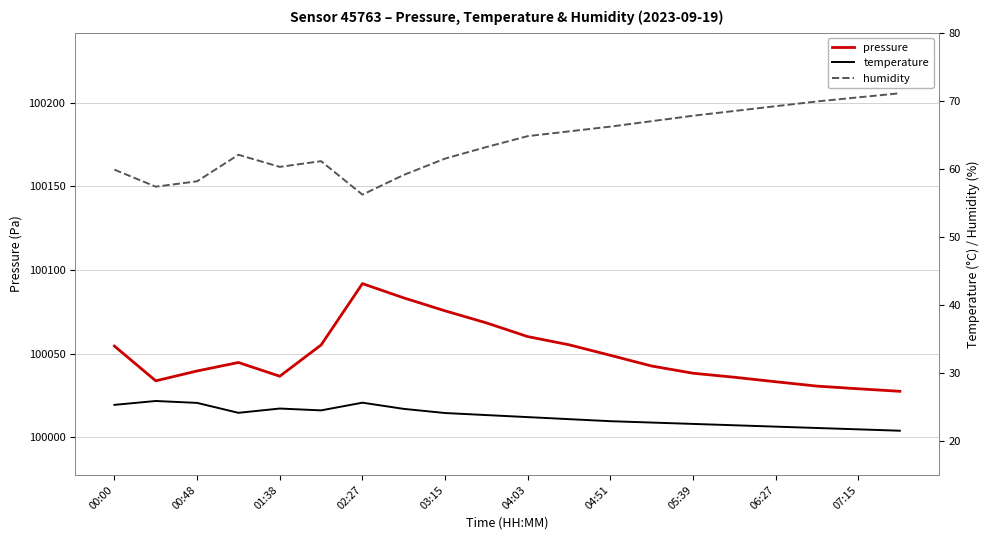

Is it true that pressure equals 100048.9 at 04:51?

True